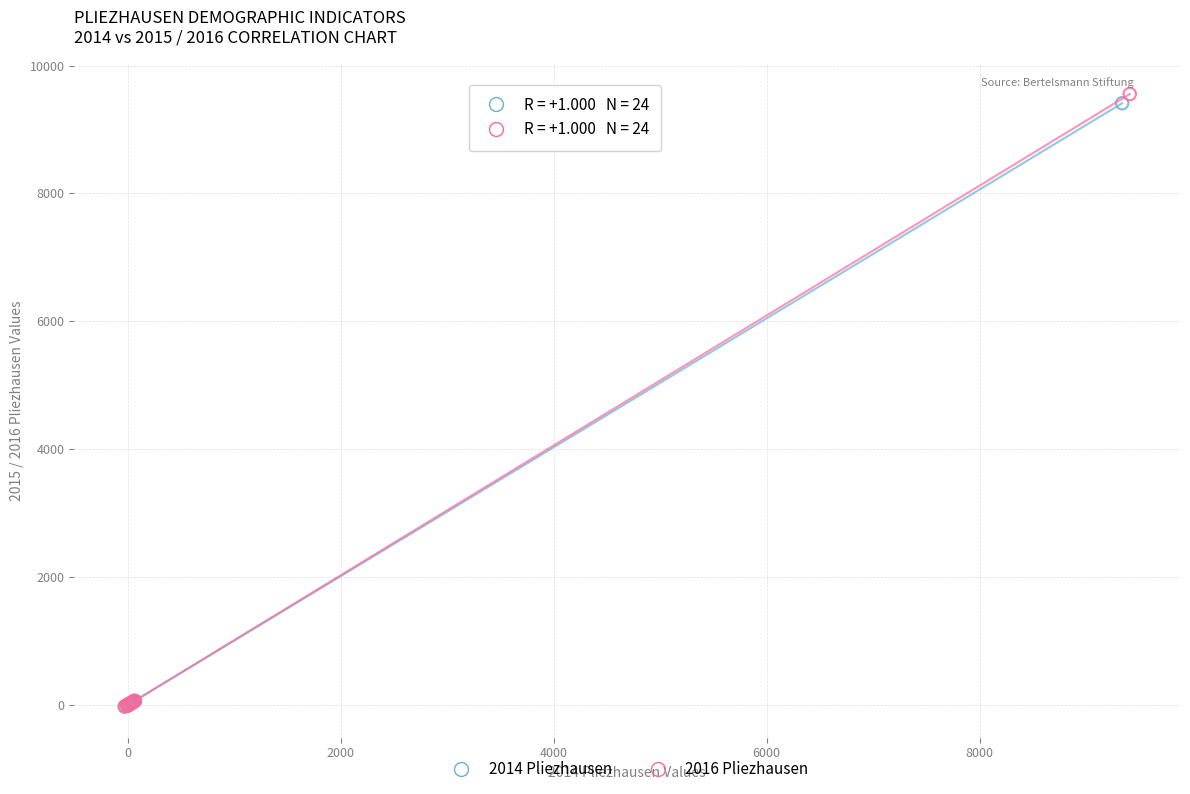

What are all the series names shown in the legend?

2014 Pliezhausen, 2016 Pliezhausen